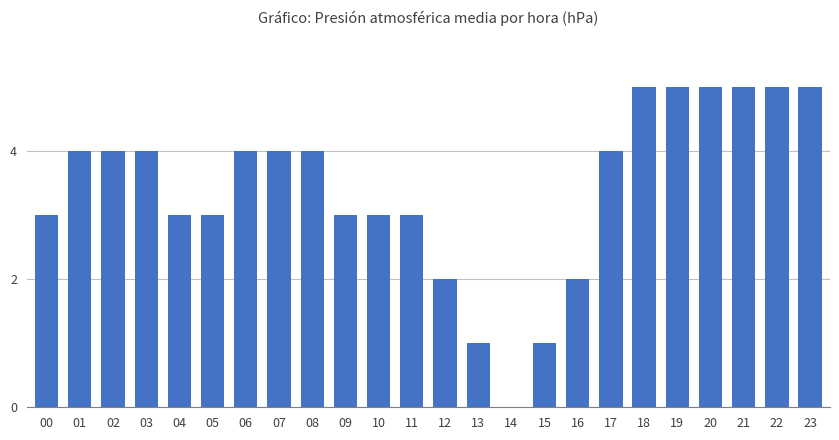

Count the number of categories in the chart.

24